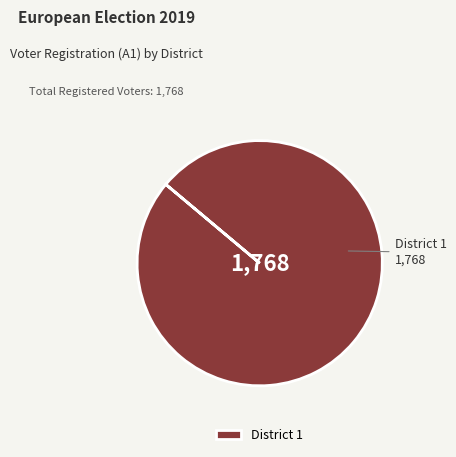

Does any single category account for the majority?

Yes